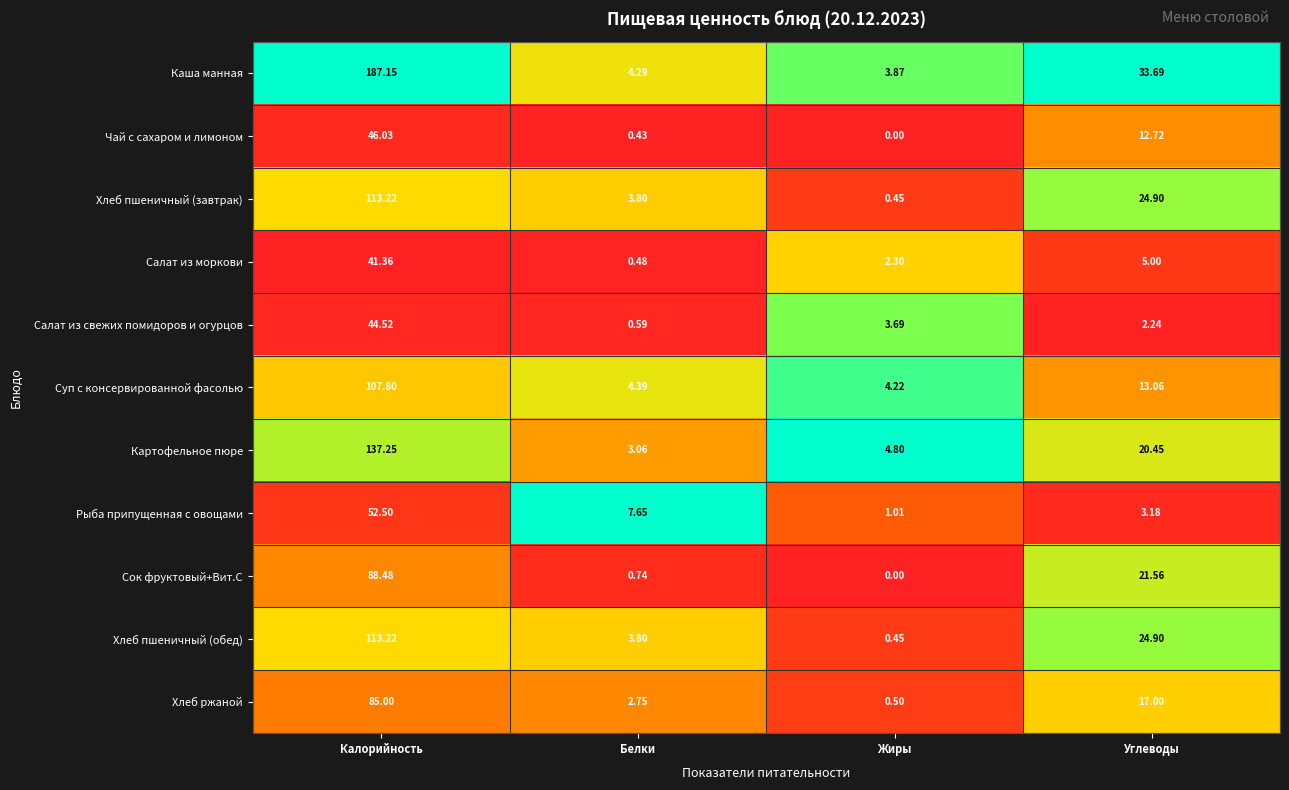

At which label is Салат из моркови closest to 20?

Углеводы